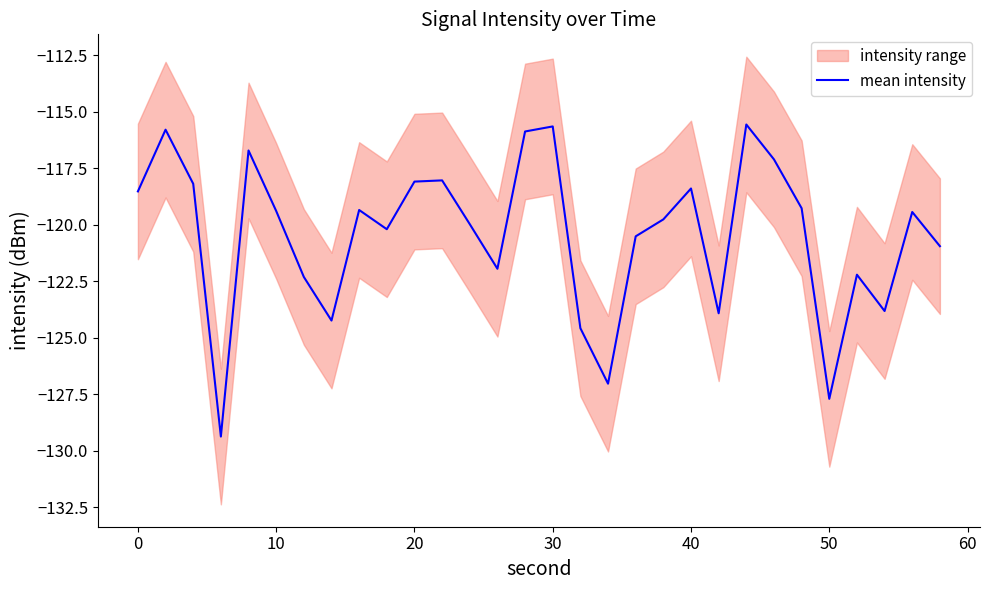

The mean intensity series shows -118.4 at 40. True or false?

True